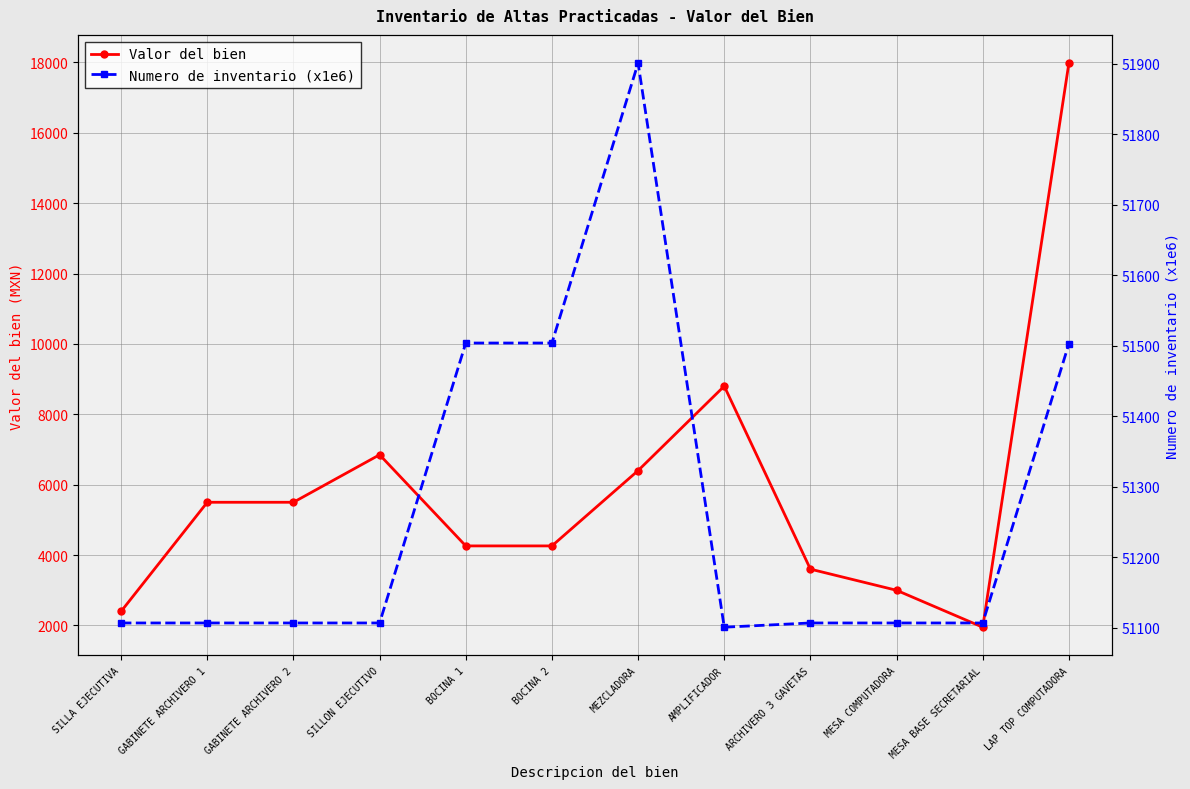

What is the label of the 5th point from the left?

BOCINA 1